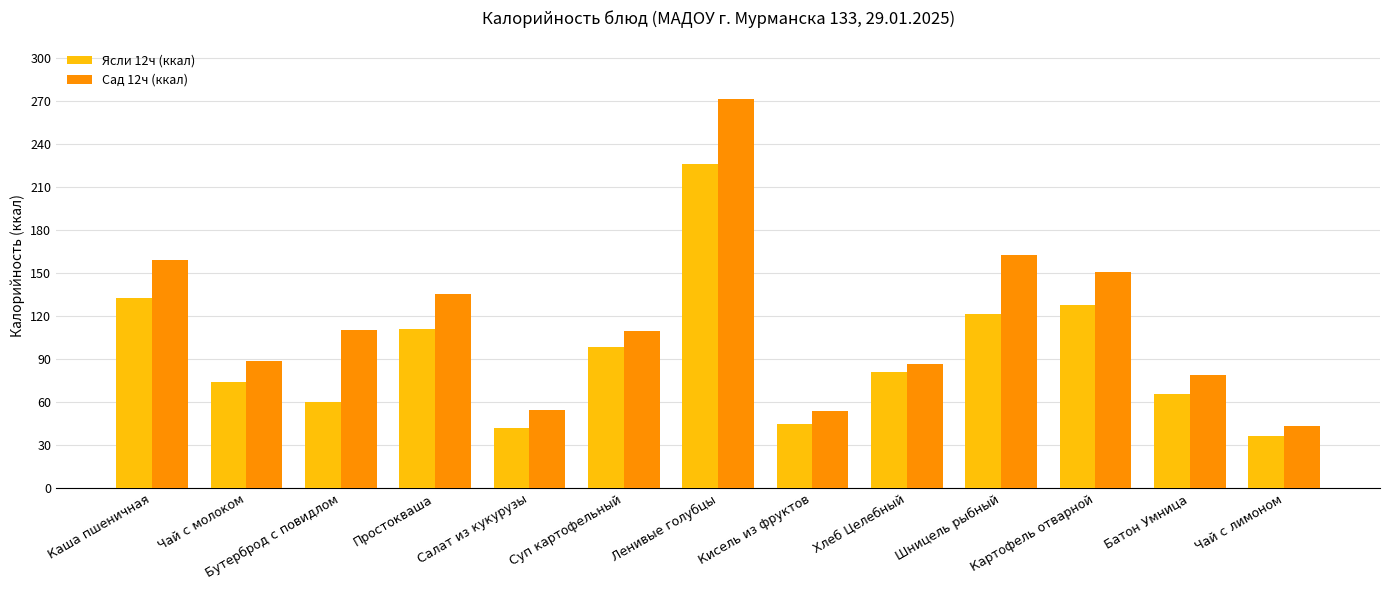

Read the Ясли 12ч (ккал) value at Чай с молоком.

74.2